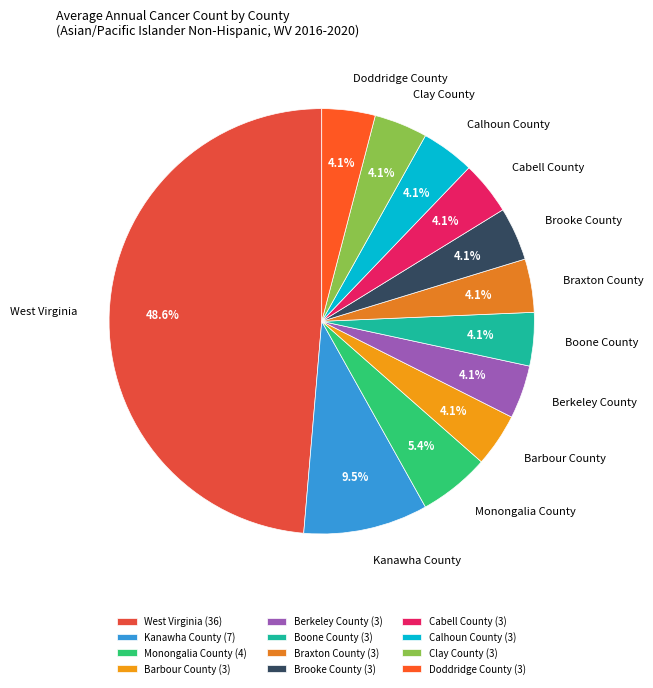

What percentage do Kanawha County and Calhoun County together represent?

13.5%